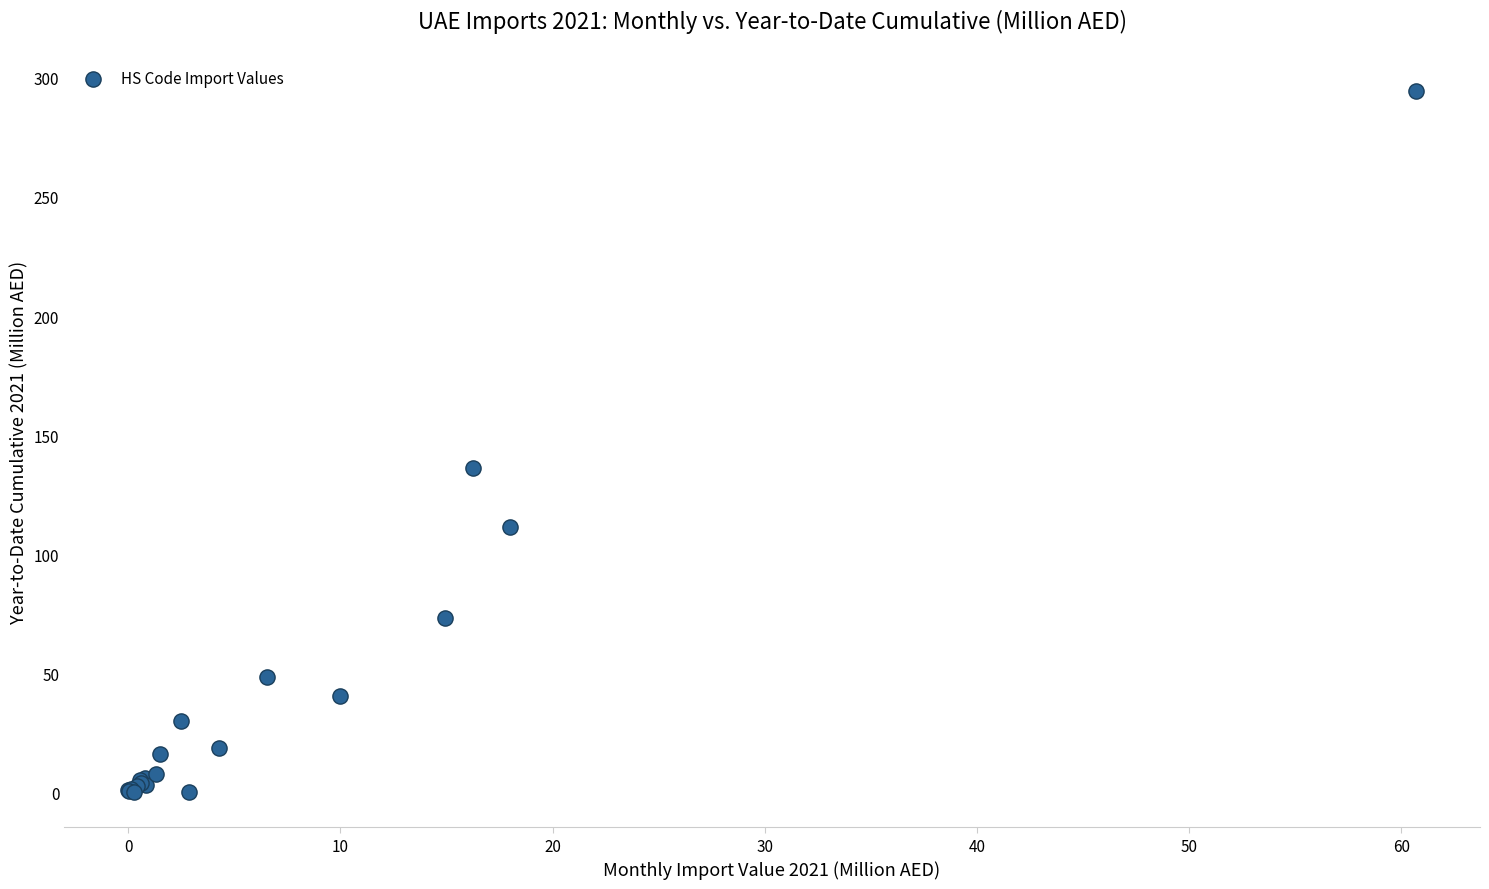

What Y value in the scatter plot is closest to 147?

136.4